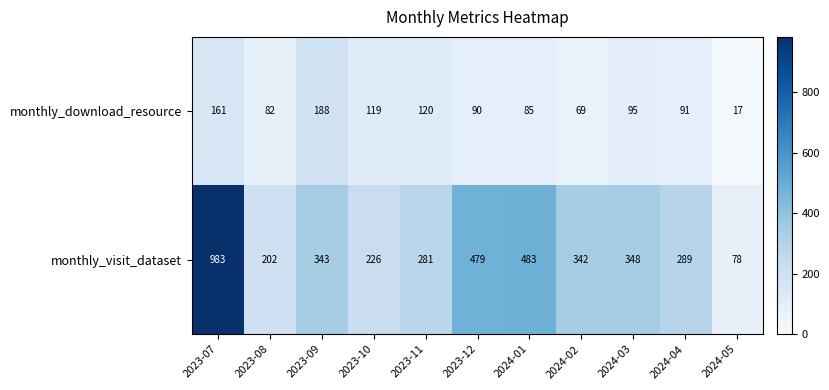

How many series are shown in this chart?

2